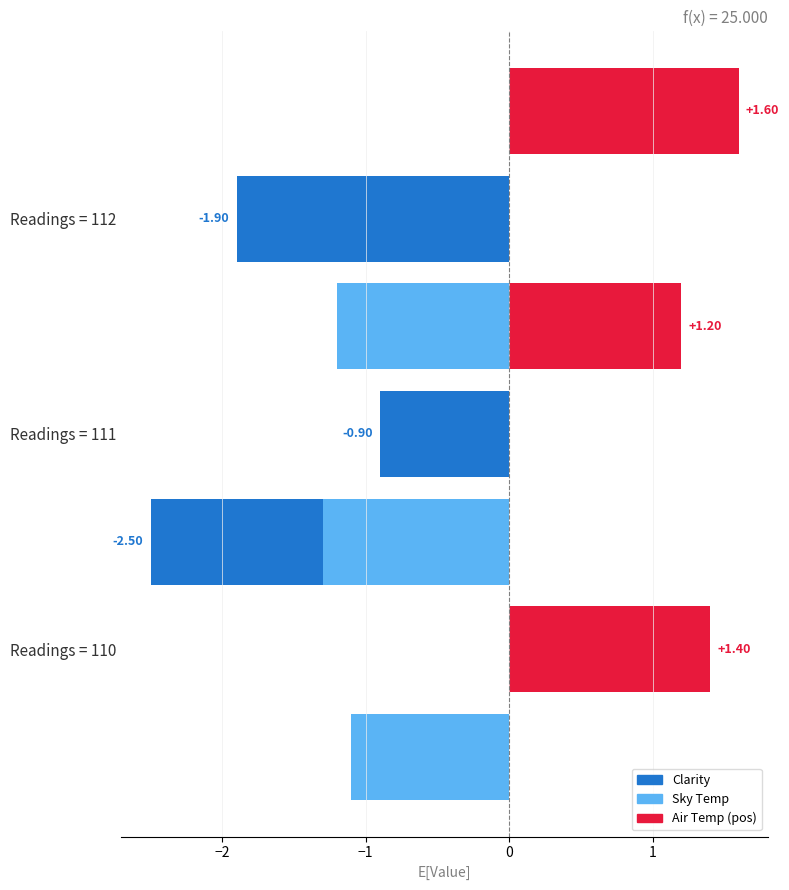

How many groups of bars are there?

3